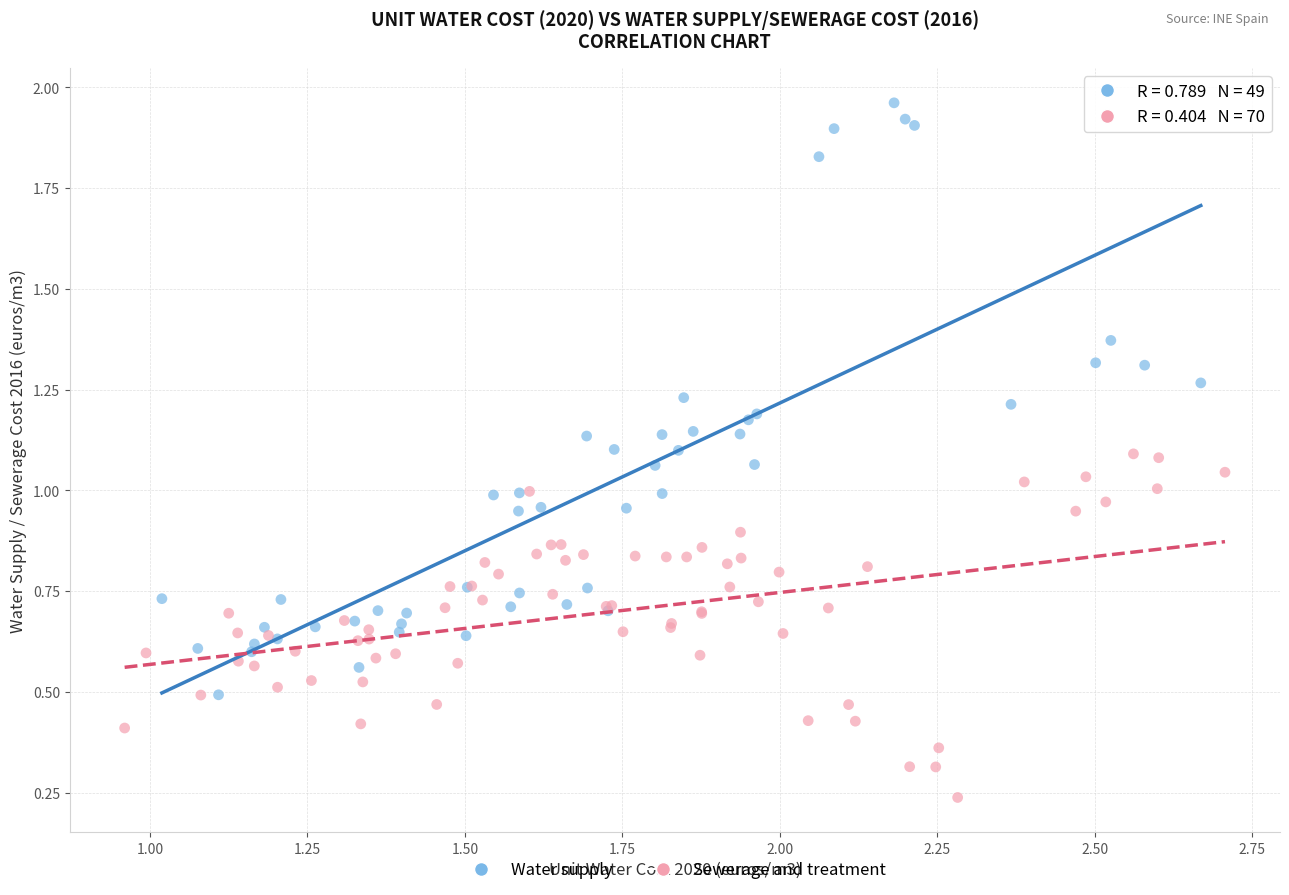

Which series reaches the maximum Y coordinate?

Water supply